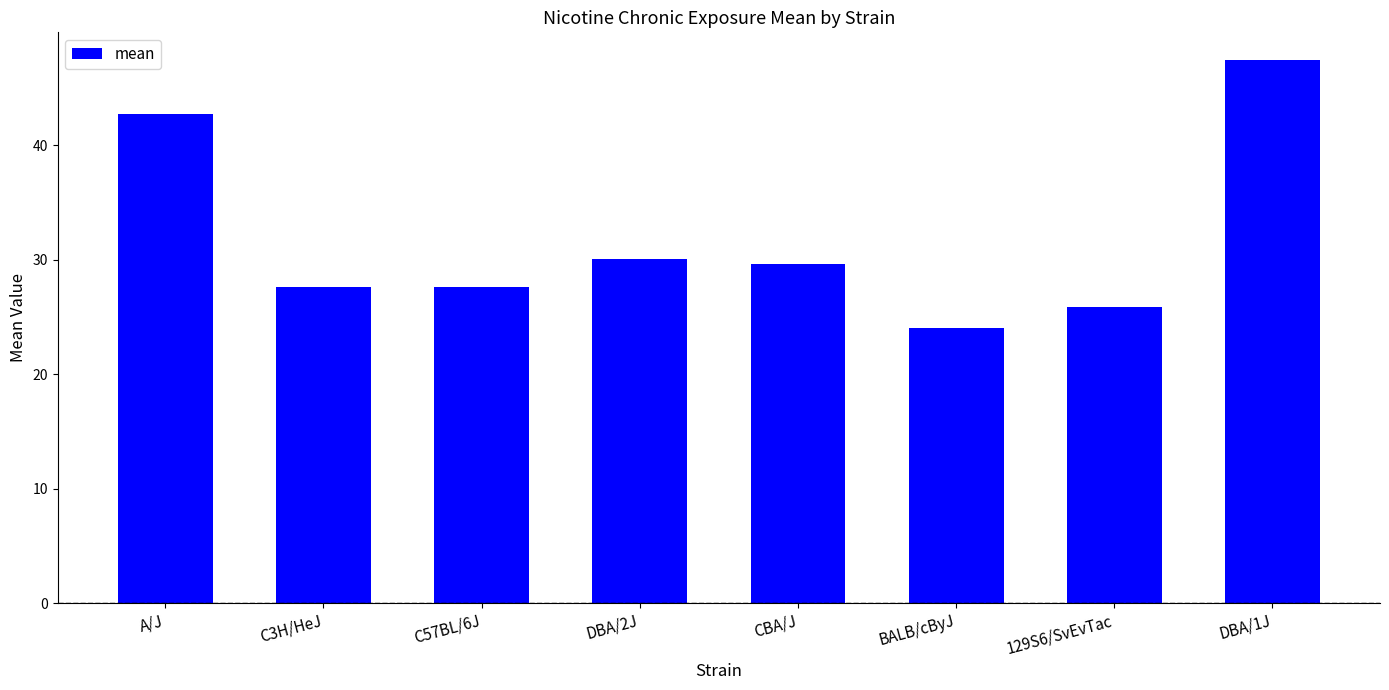

What is the smallest value displayed?

24.0